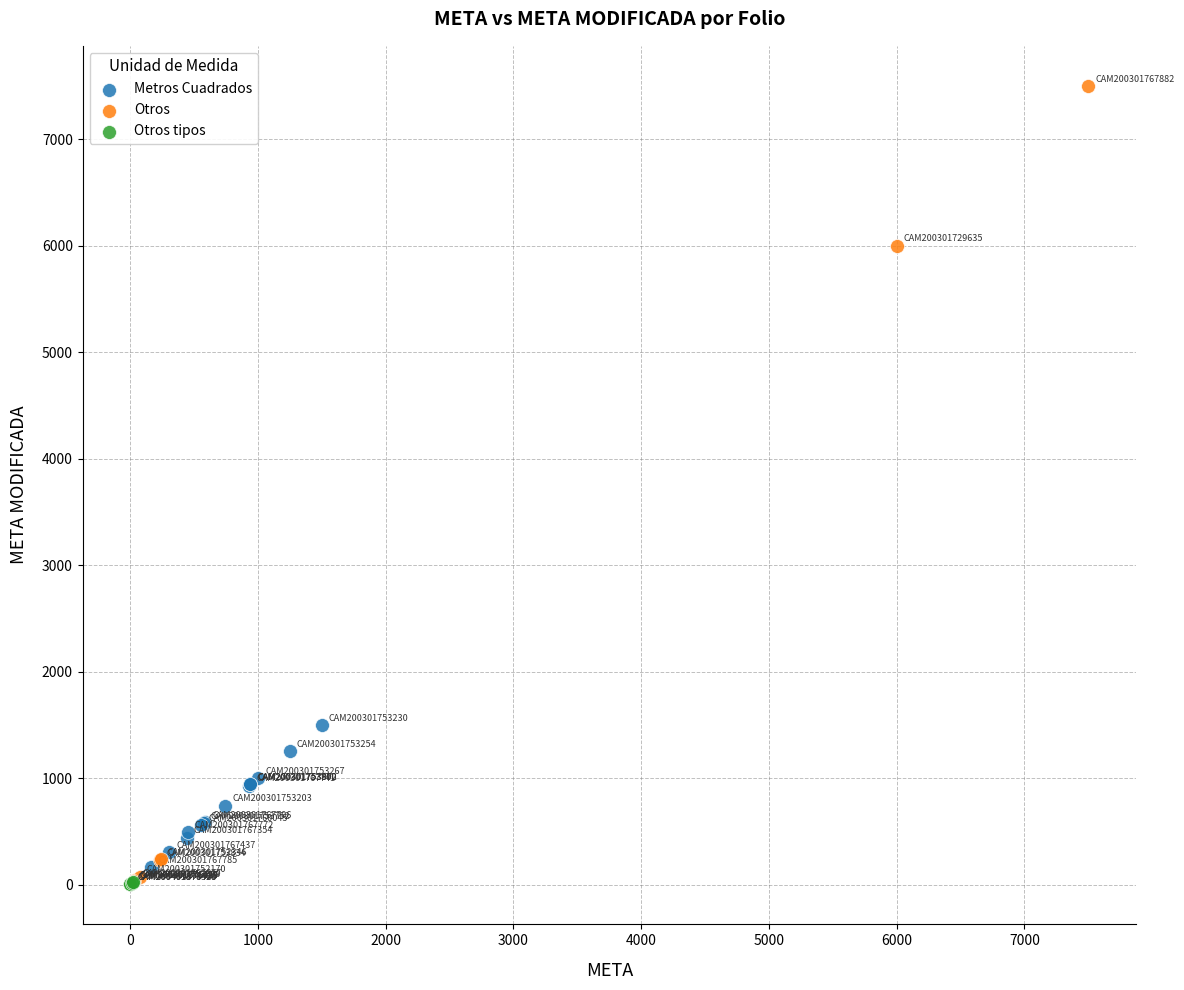

Which series has the widest spread of Y values?

Otros